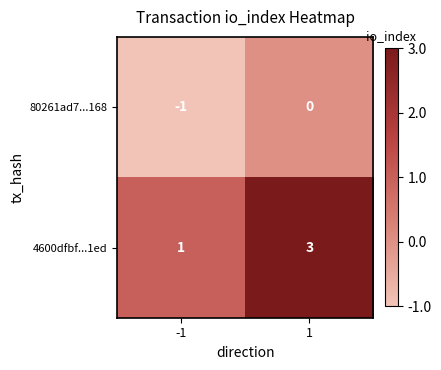

How many categories are shown in the chart?

2